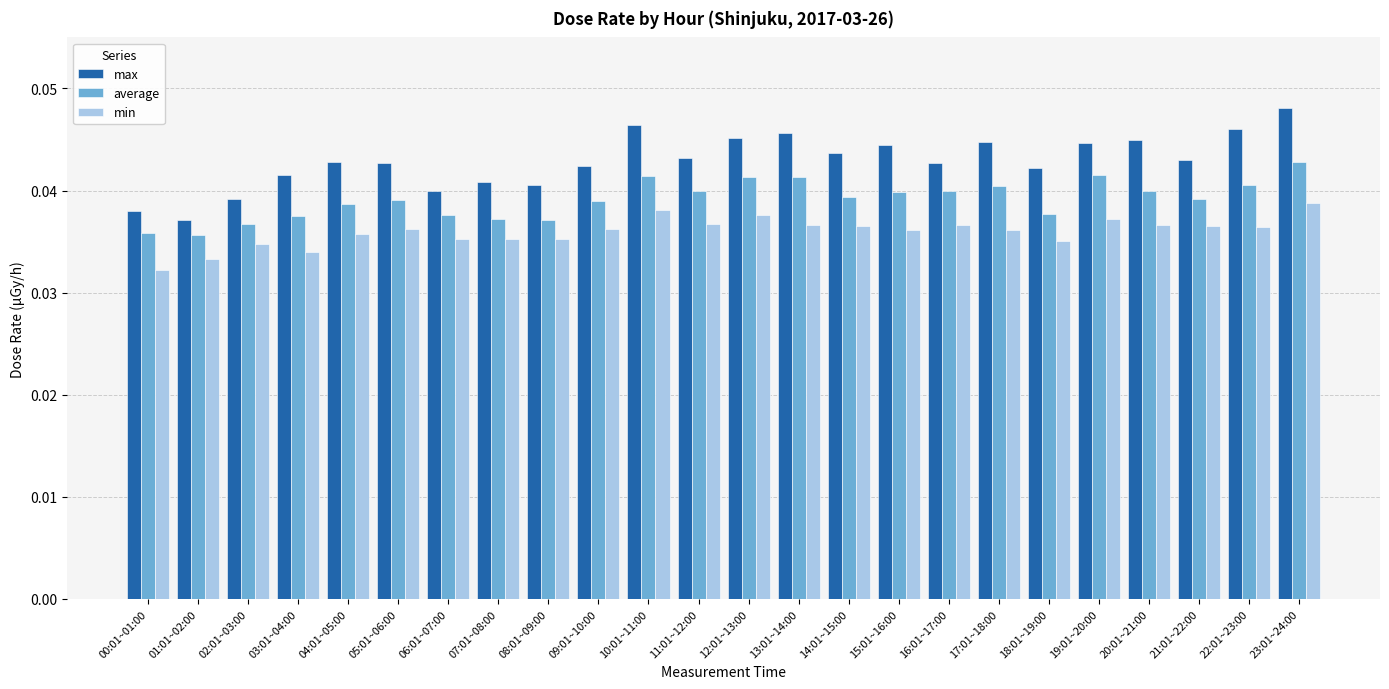

At which label is max closest to 0?

01:01~02:00